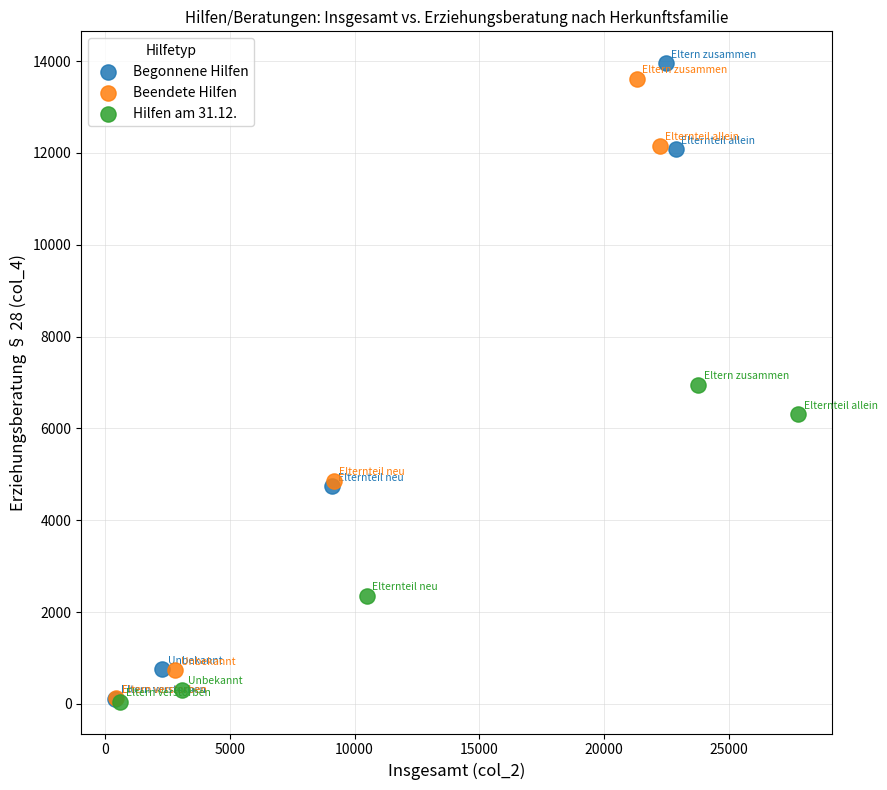

Which series has the largest Y range (max minus min)?

Begonnene Hilfen